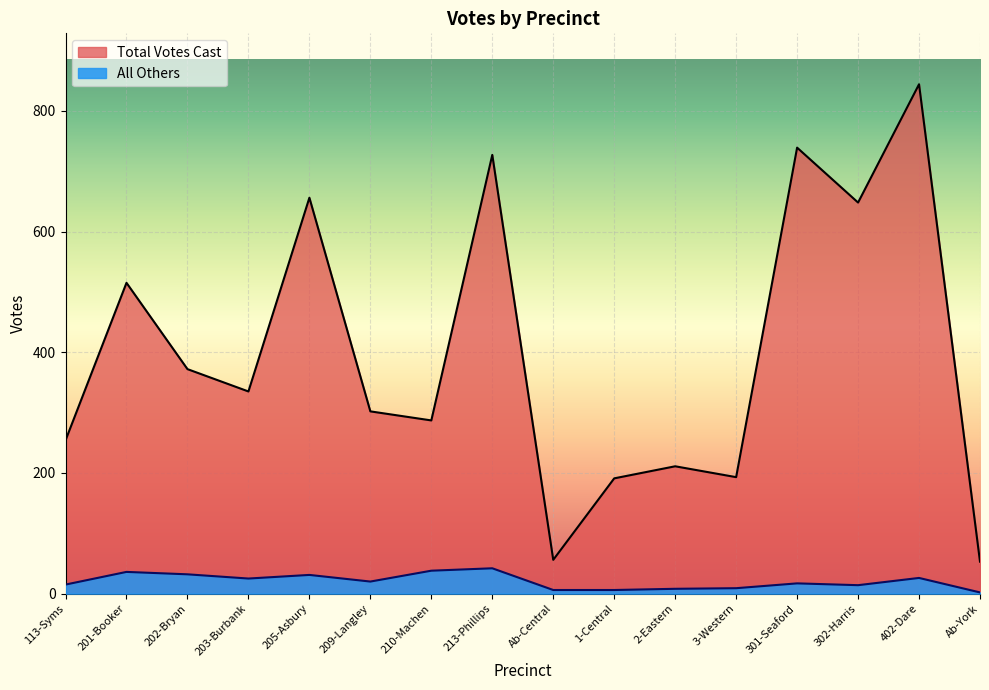

Is it true that Total Votes Cast equals 56 at Ab-Central?

True